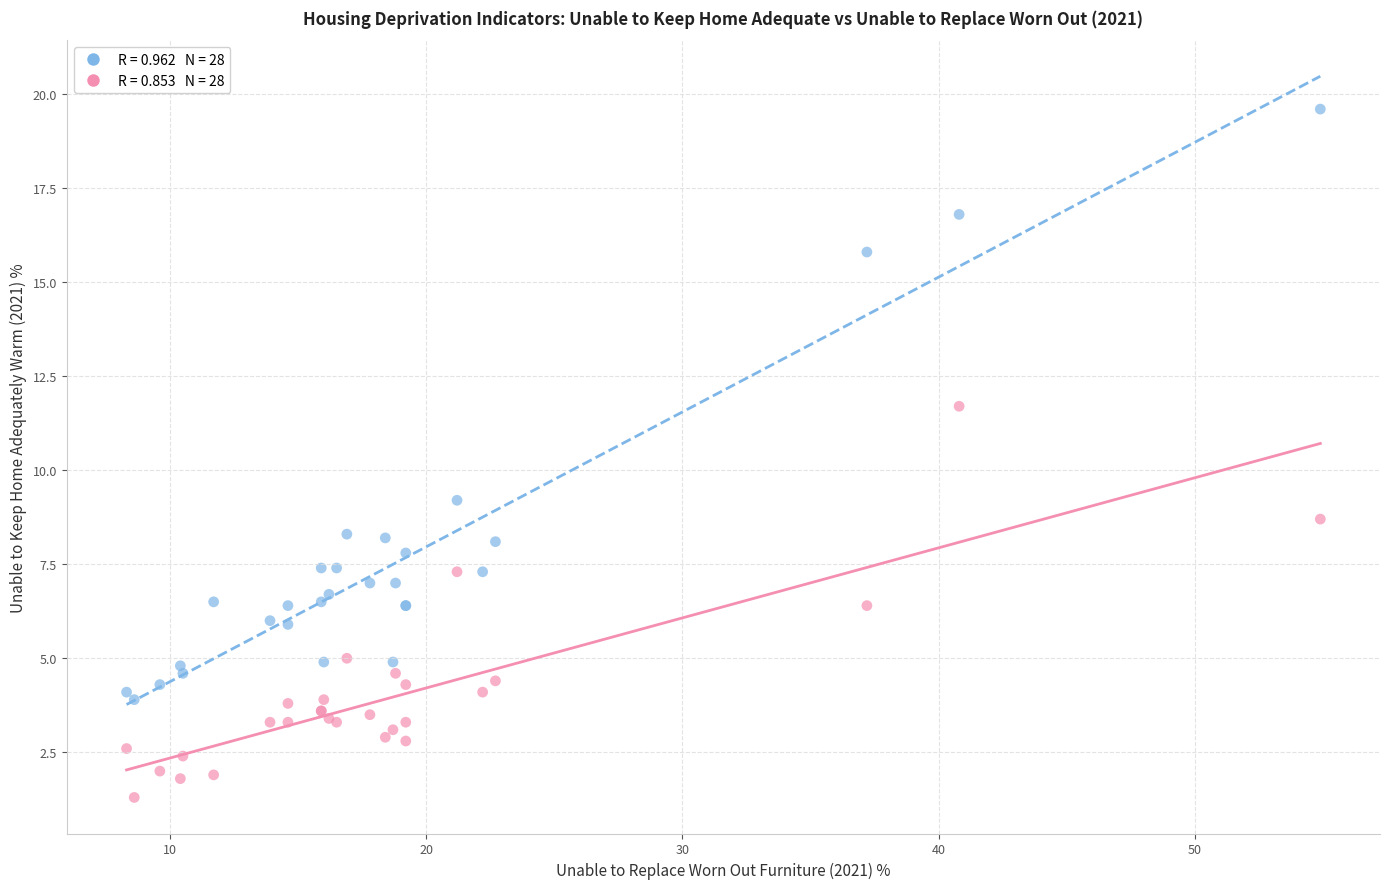

Across all series, what Y value is closest to 10?

9.2